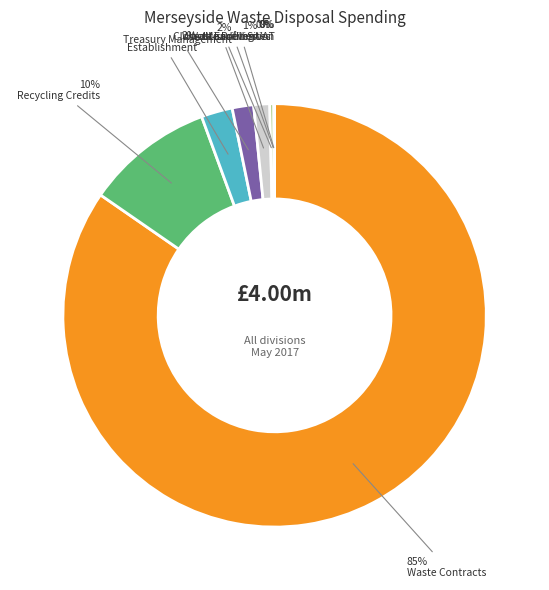

To the nearest percent, what is the difference between the largest and smallest slice percentages?

85%